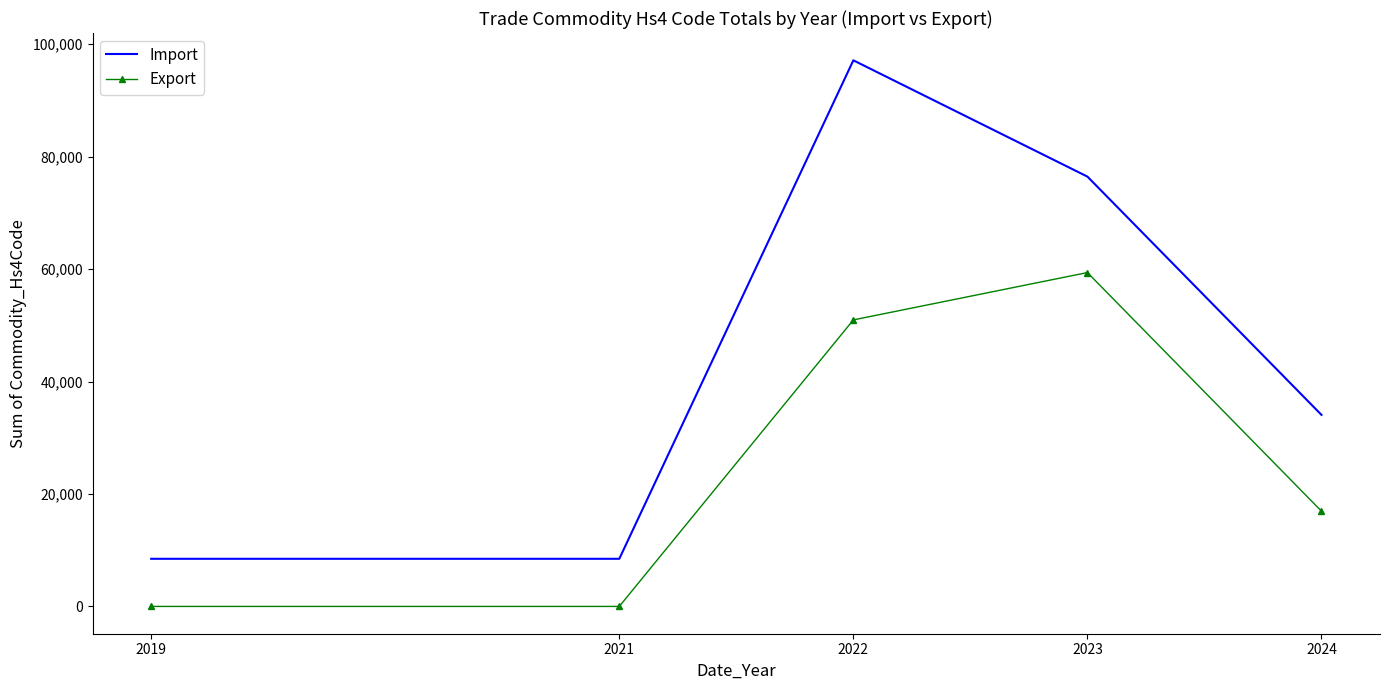

Reading left to right, transcribe all the data shown in this chart.

Import: 8471	8471	97143	76458	34072
Export: 0	0	50968	59389	16942